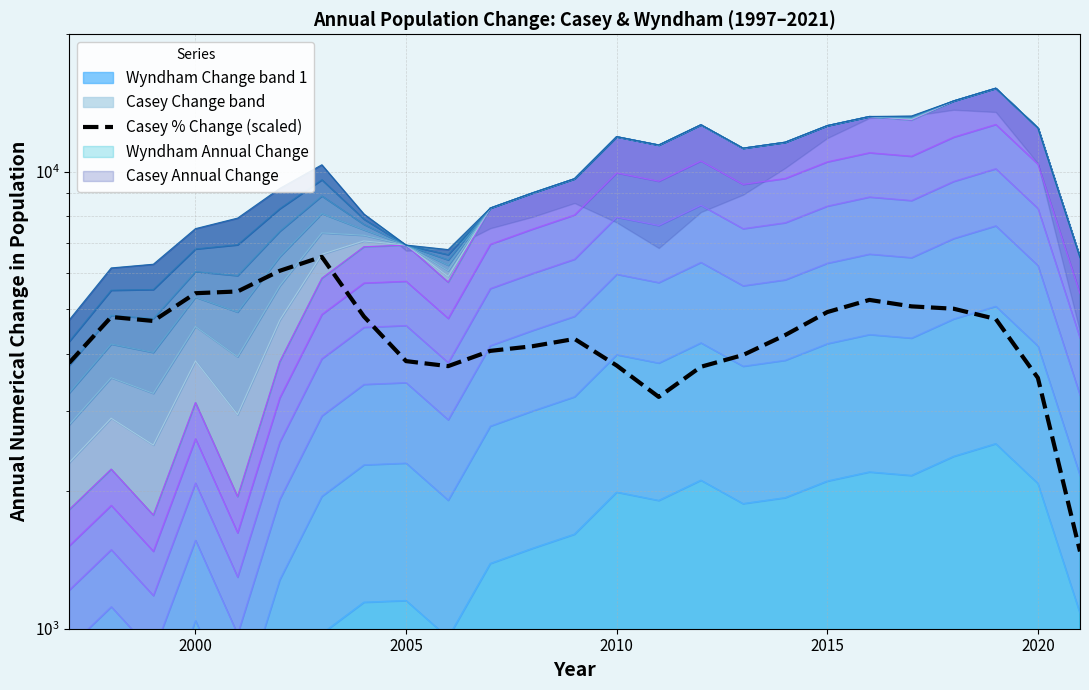

True or false: the data shows 3540.0 at 2020.

True